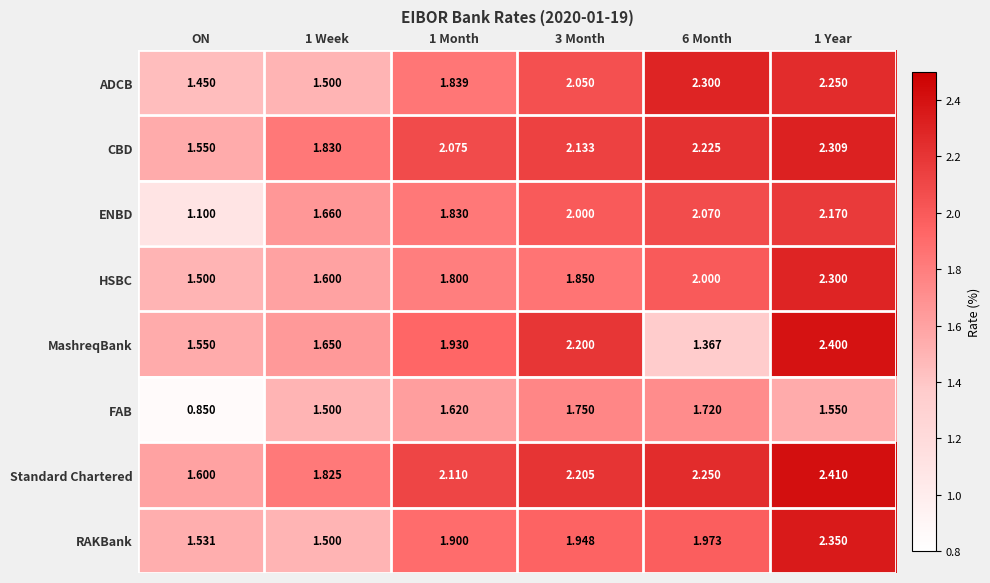

Is the value of Standard Chartered at 1 Week greater than the value of MashreqBank at 3 Month?

No